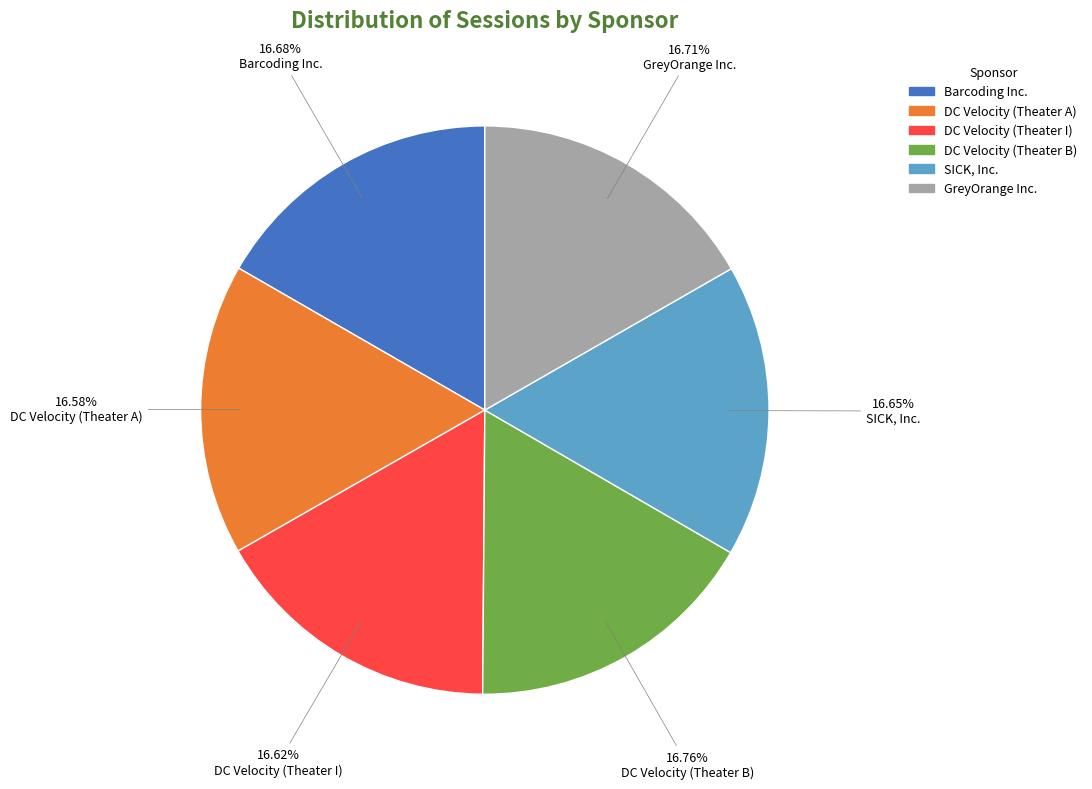

Approximately how many times larger is the value at DC Velocity (Theater A) compared to DC Velocity (Theater B)?

1.0